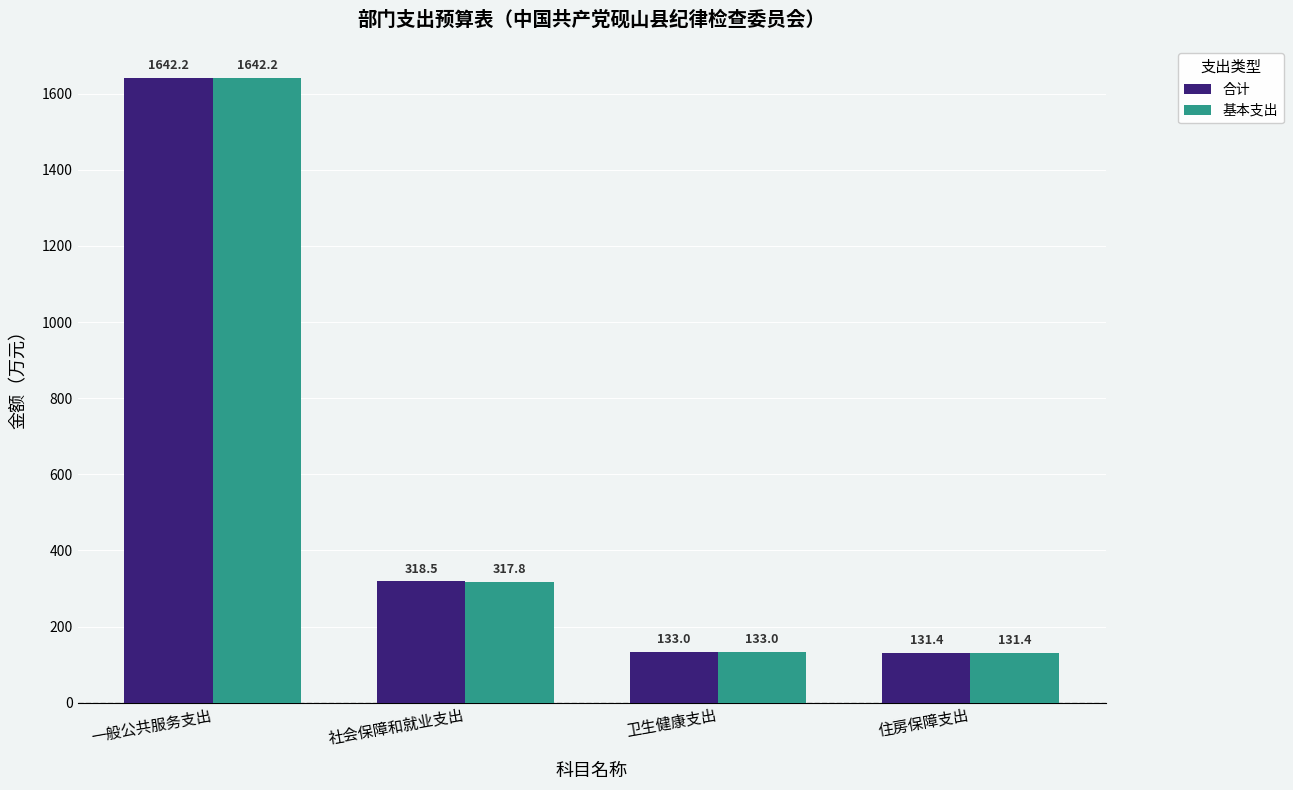

Where does the 合计 series first go above 318?

一般公共服务支出